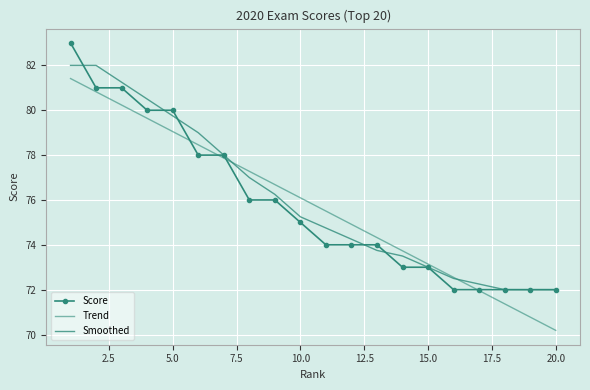

How many intersections are there between Score and Trend?

4